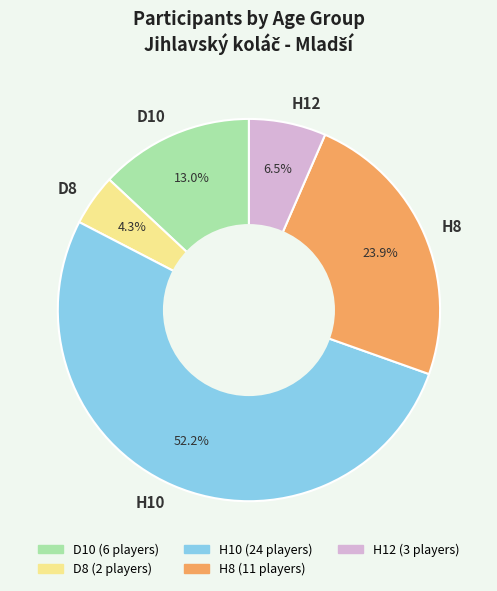

What is the majority slice?

H10